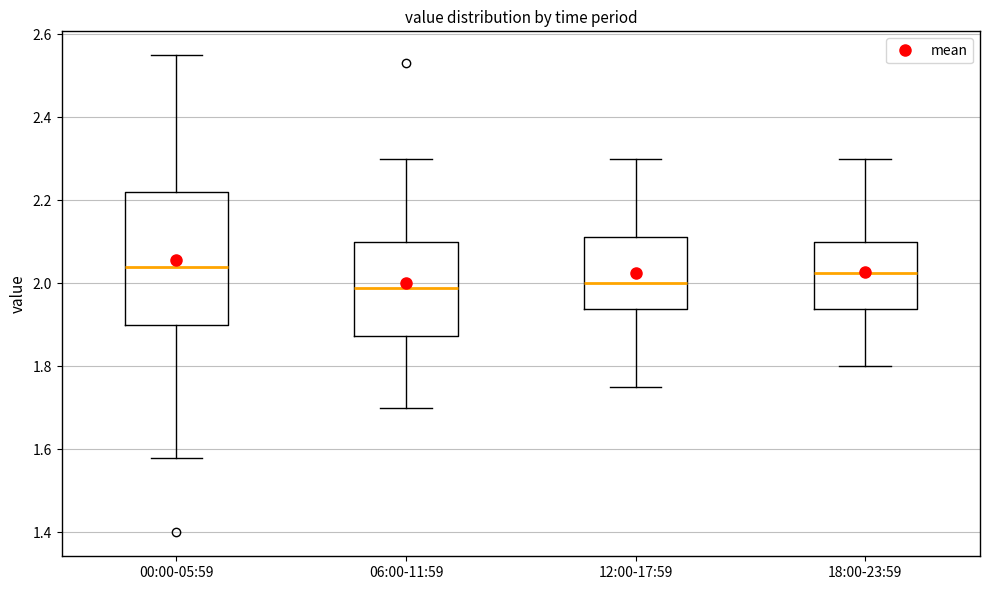

Comparing the boxes themselves (not the whiskers), which one is the tallest?

00:00-05:59